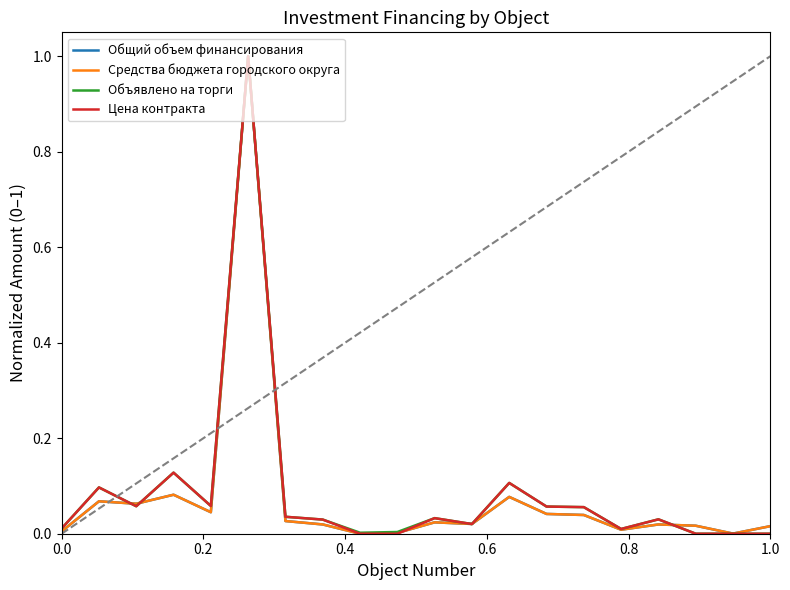

How many lines are shown in the chart?

4